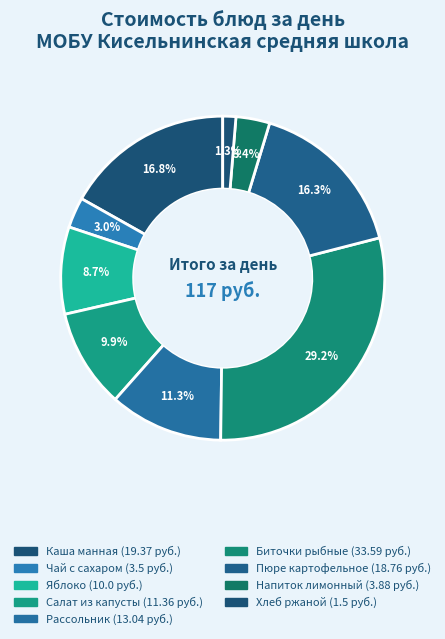

Which category has the biggest portion of the pie?

Биточки рыбные